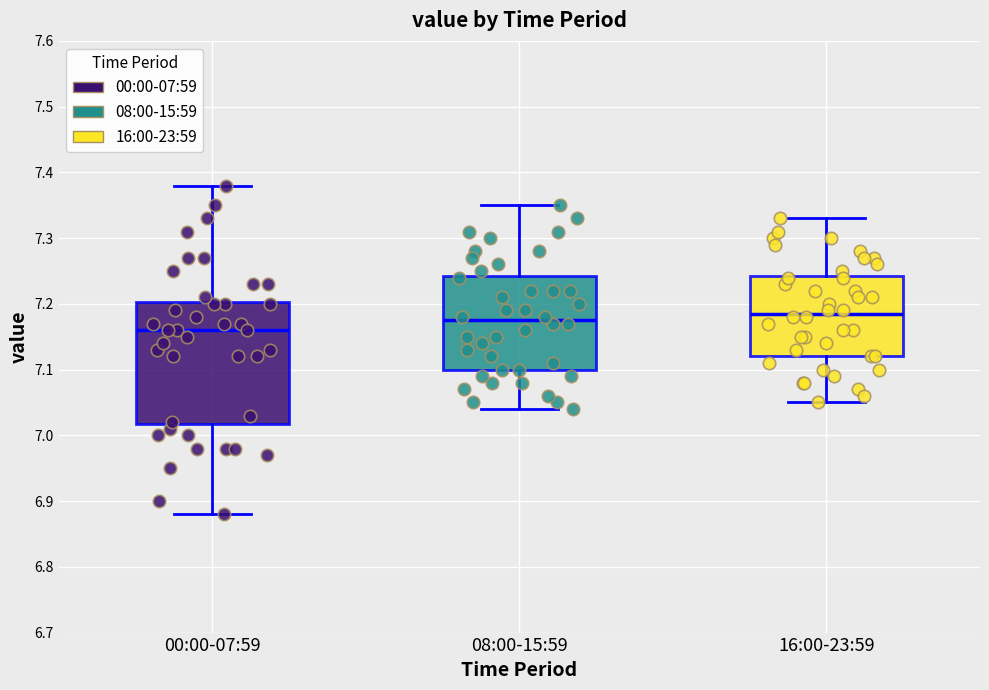

Comparing the boxes themselves (not the whiskers), which one is the tallest?

00:00-07:59